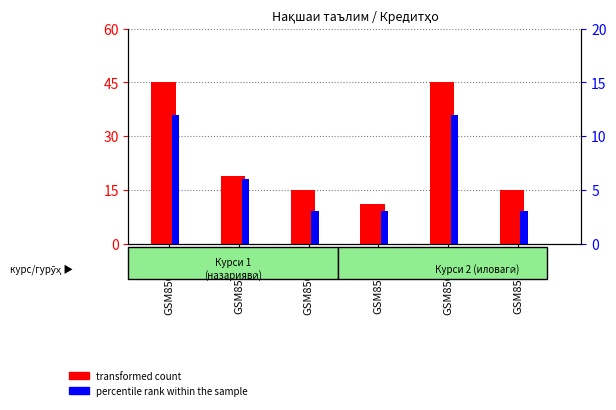

At which category is the sum across all series the highest?

GSM856792